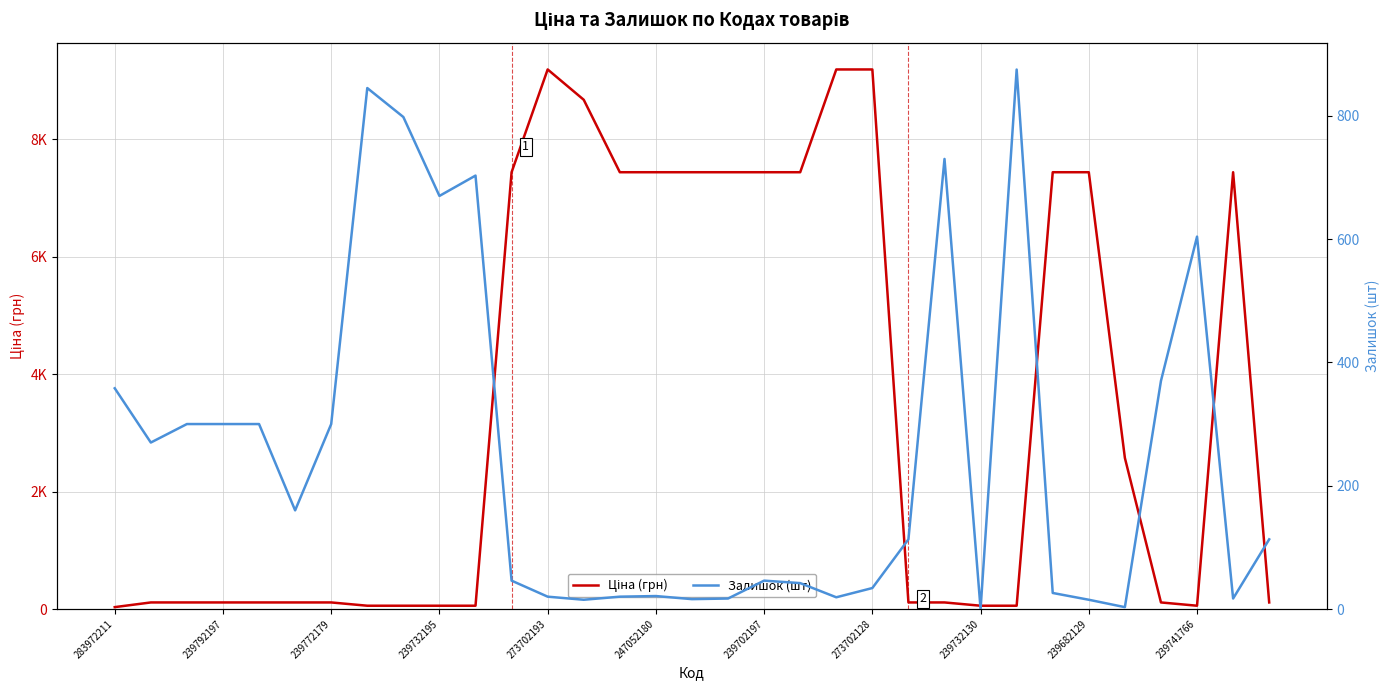

Is this an area chart (filled region under the line)?

No